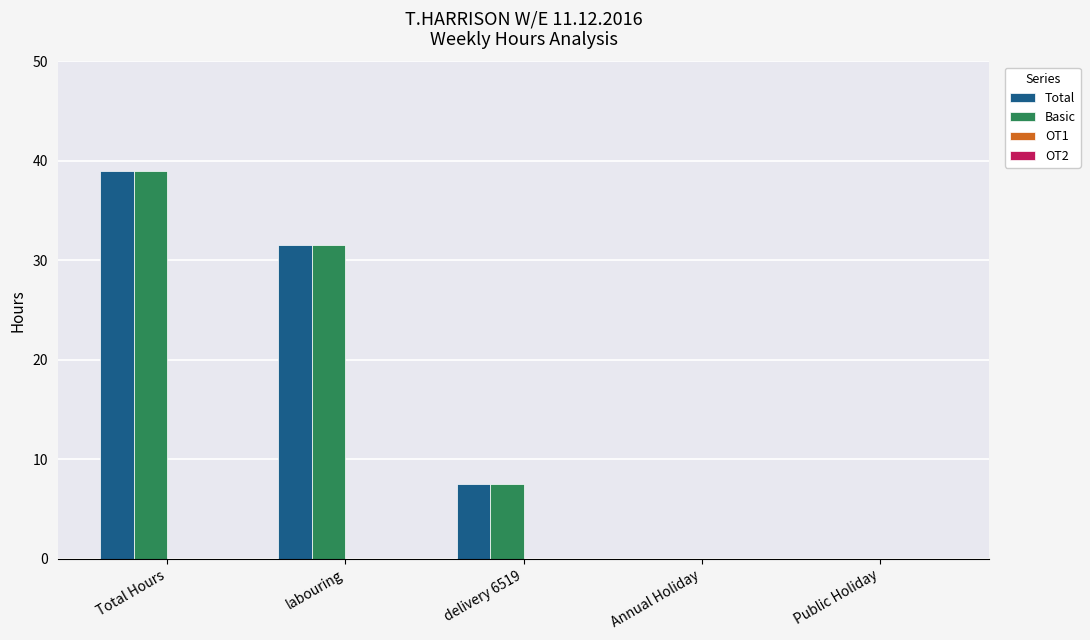

What is the total value across all series at labouring?

63.0